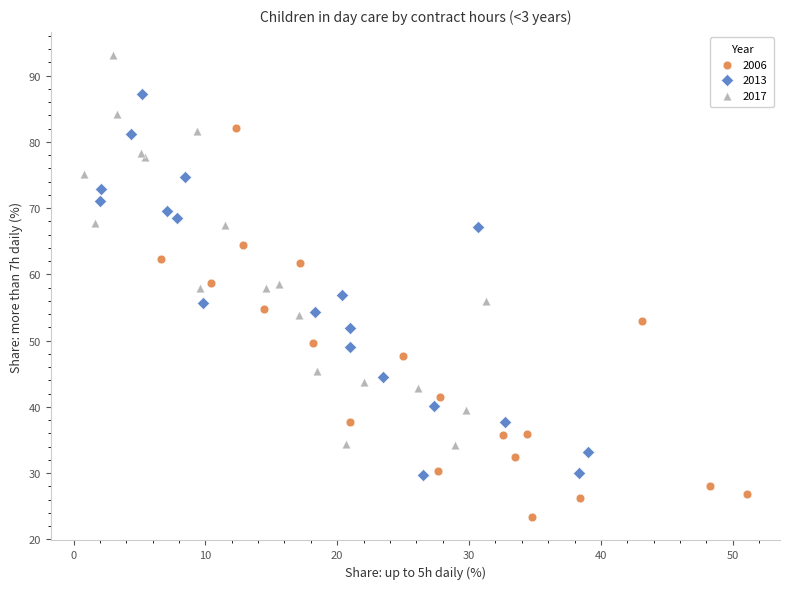

Which series contains the lowest Y value?

2006